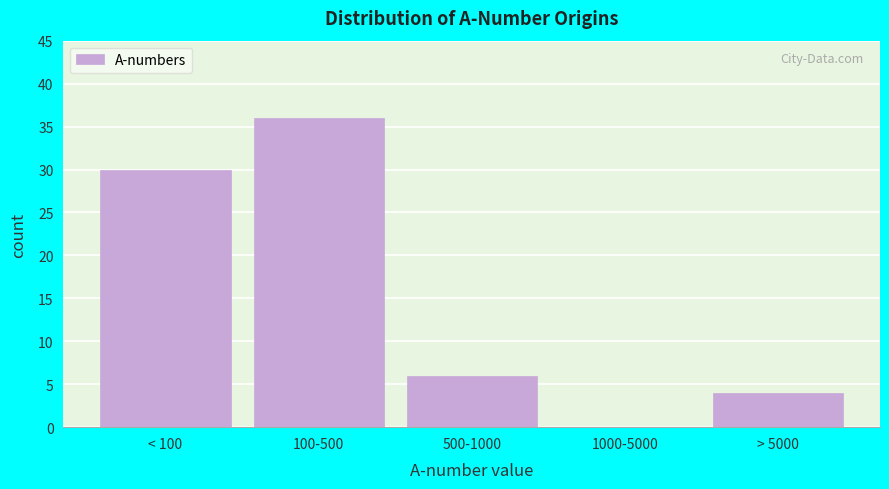

Reading left to right, what are all the values shown in this chart?

< 100=30	100-500=36	500-1000=6	1000-5000=0	> 5000=4